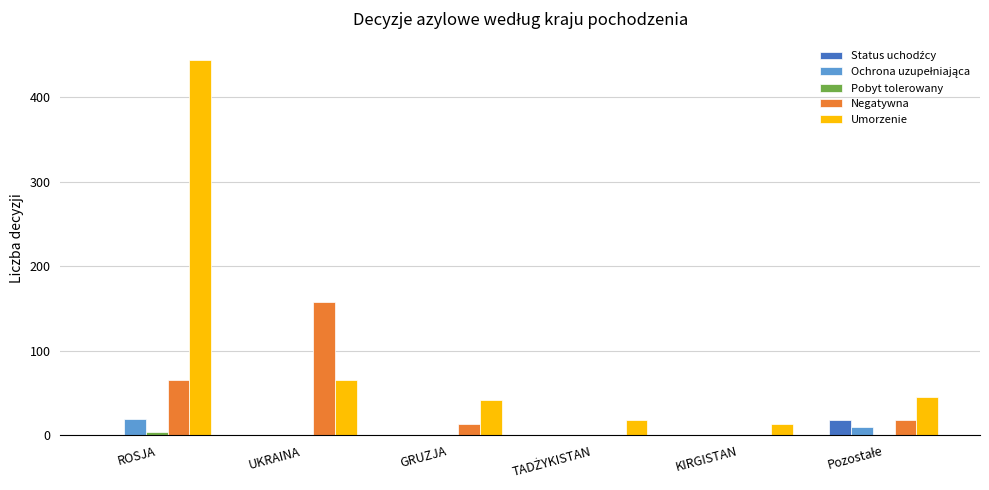

How many groups of bars are there?

6